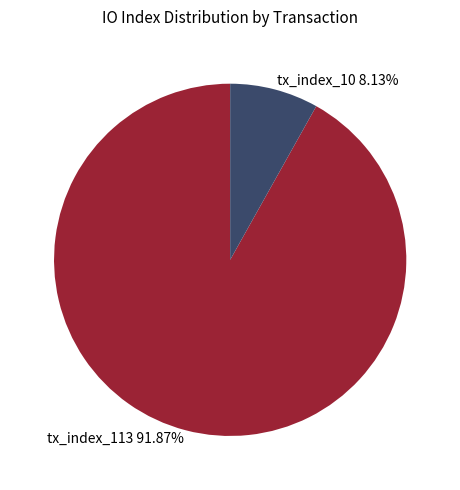

What is the total percentage of tx_index_113 and tx_index_10?

100.0%